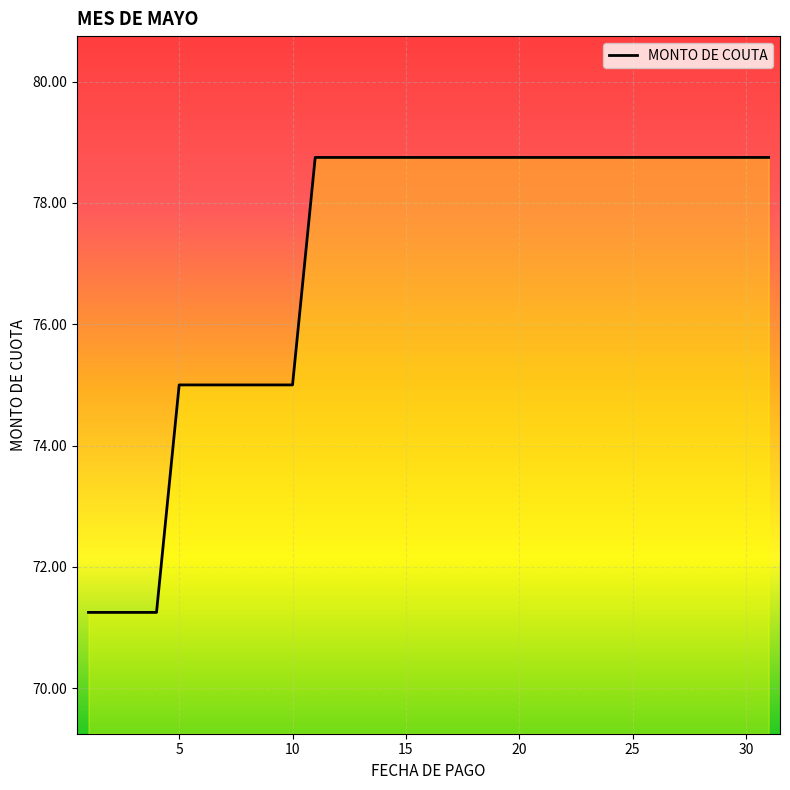

What is the sum of all values?

2388.8